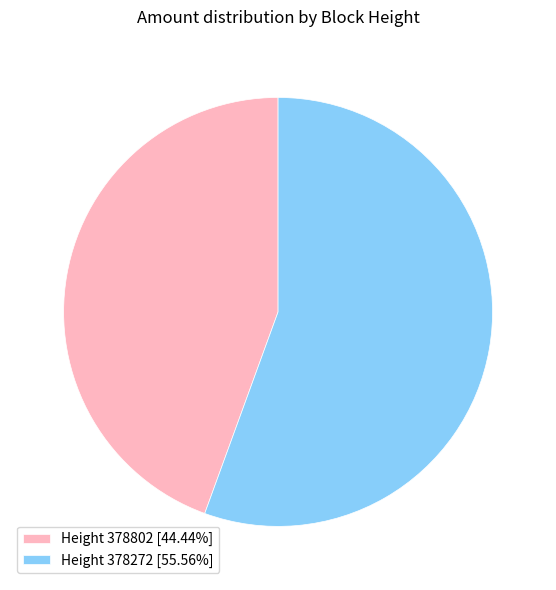

Do Height 378802 [44.44%] and Height 378272 [55.56%] together represent more than half of the pie?

Yes